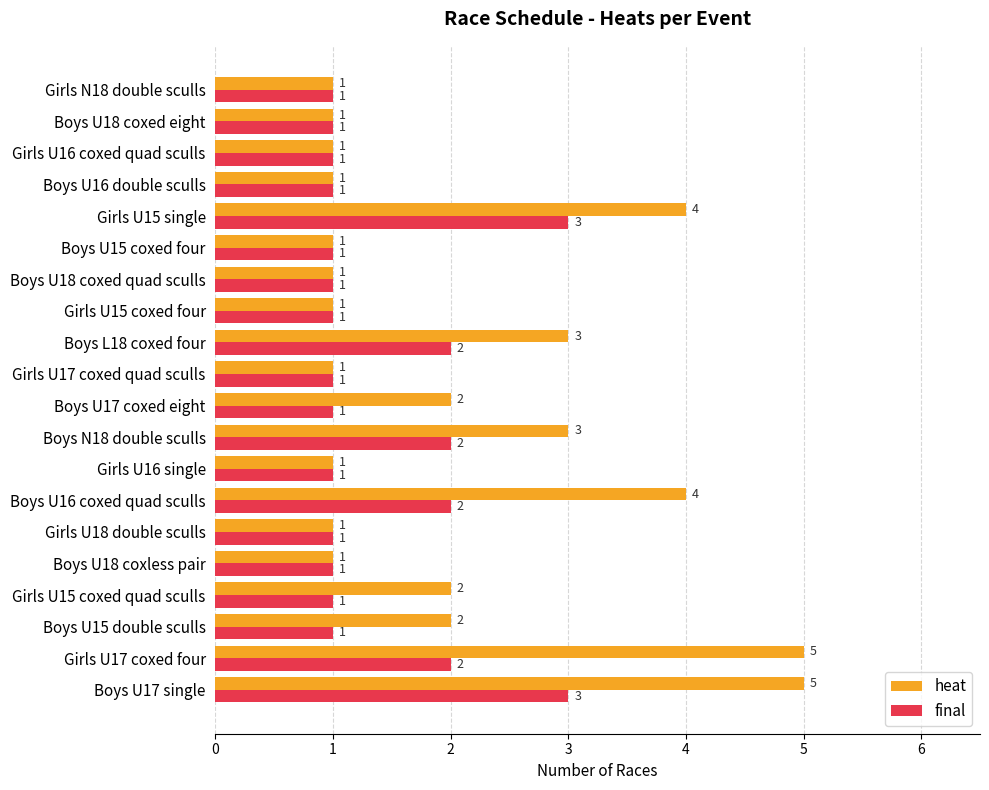

Rank the series by their maximum value, from lowest to highest.

final, heat